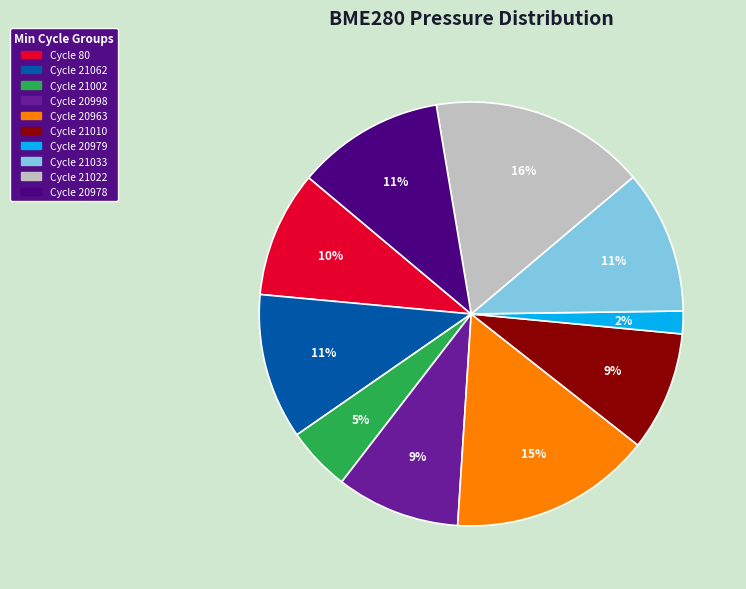

Is there a majority slice in this chart?

No